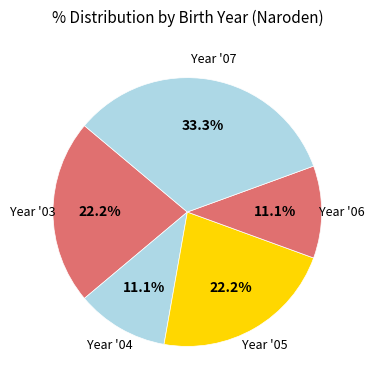

How many slices are in this pie chart?

5